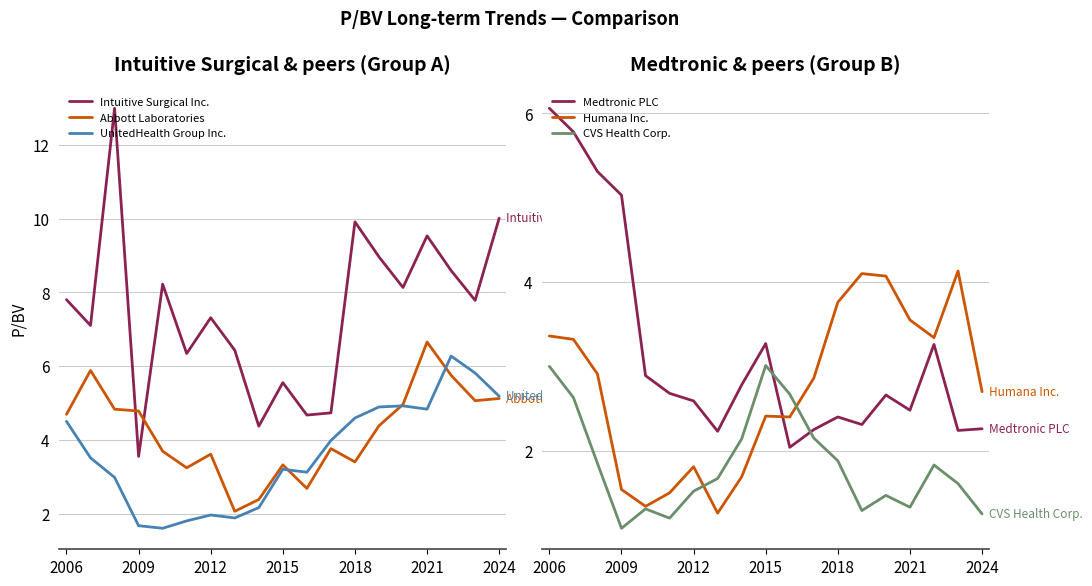

Is it true that Abbott Laboratories equals 1.7 at 2024?

False